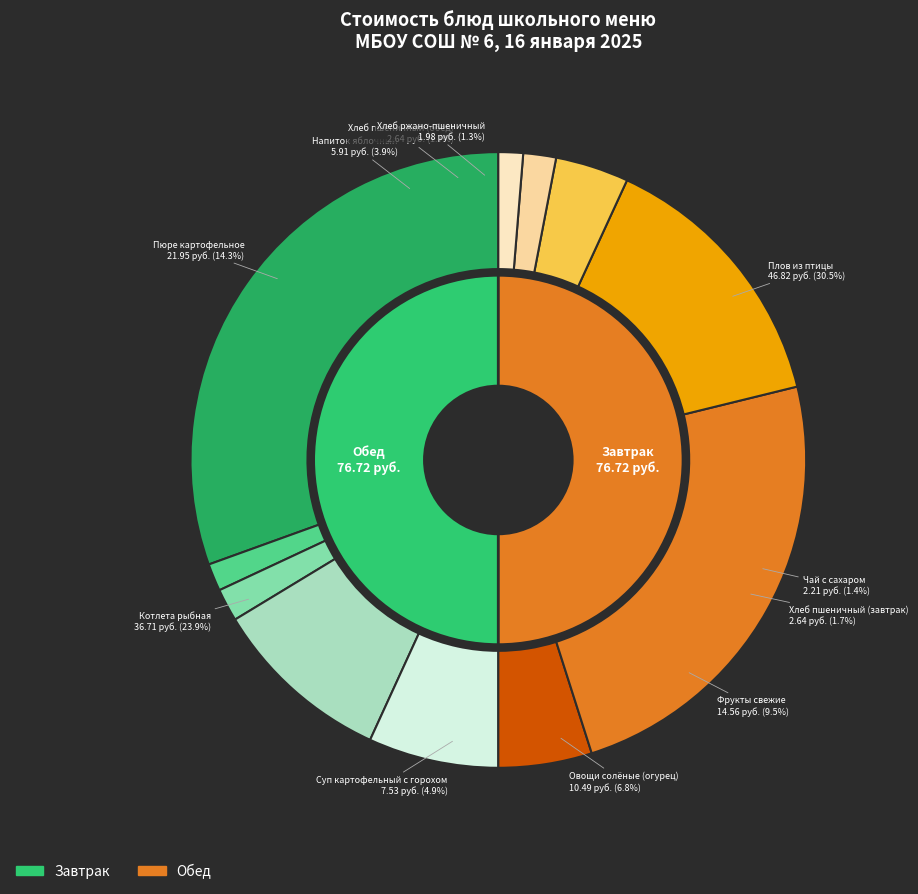

Do Напиток яблочный and Плов из птицы together represent more than half of the pie?

No